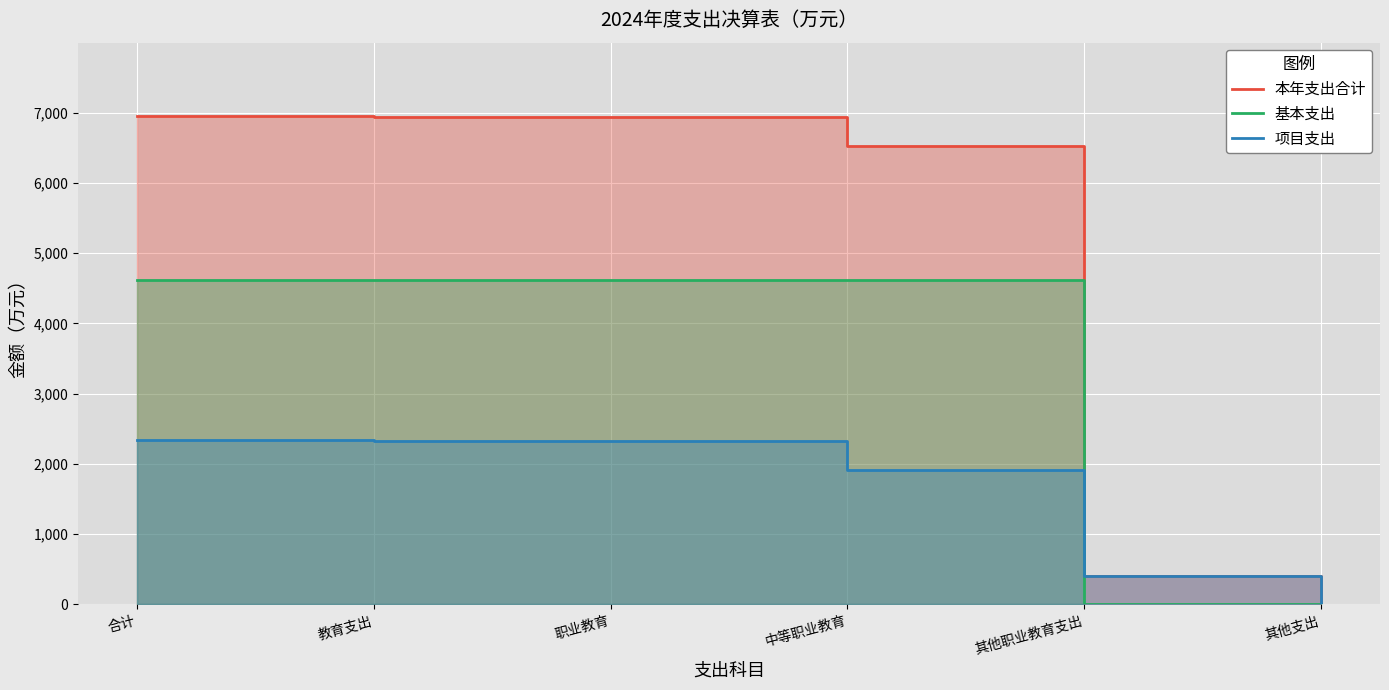

At which label is 本年支出合计 closest to 3483?

中等职业教育